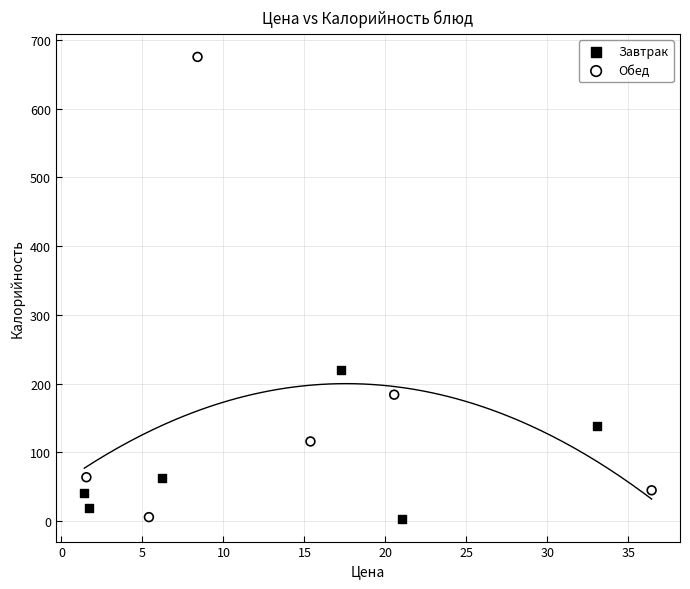

What are all the series names shown in the legend?

Завтрак, Обед